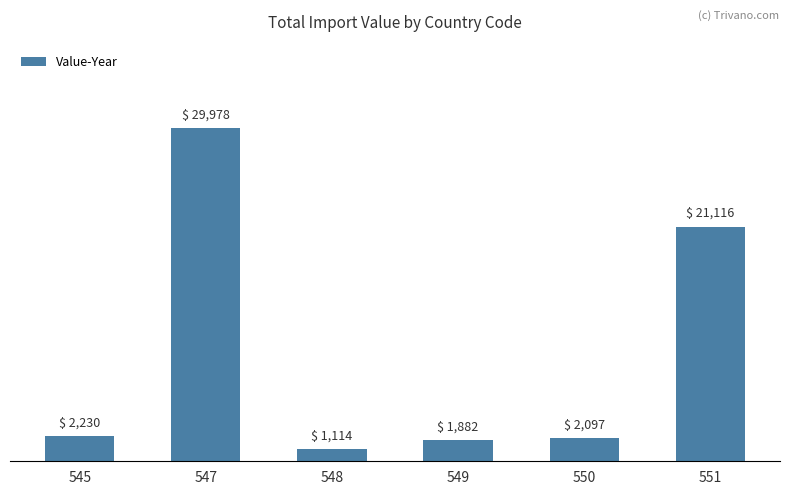

Are the bars horizontal?

No